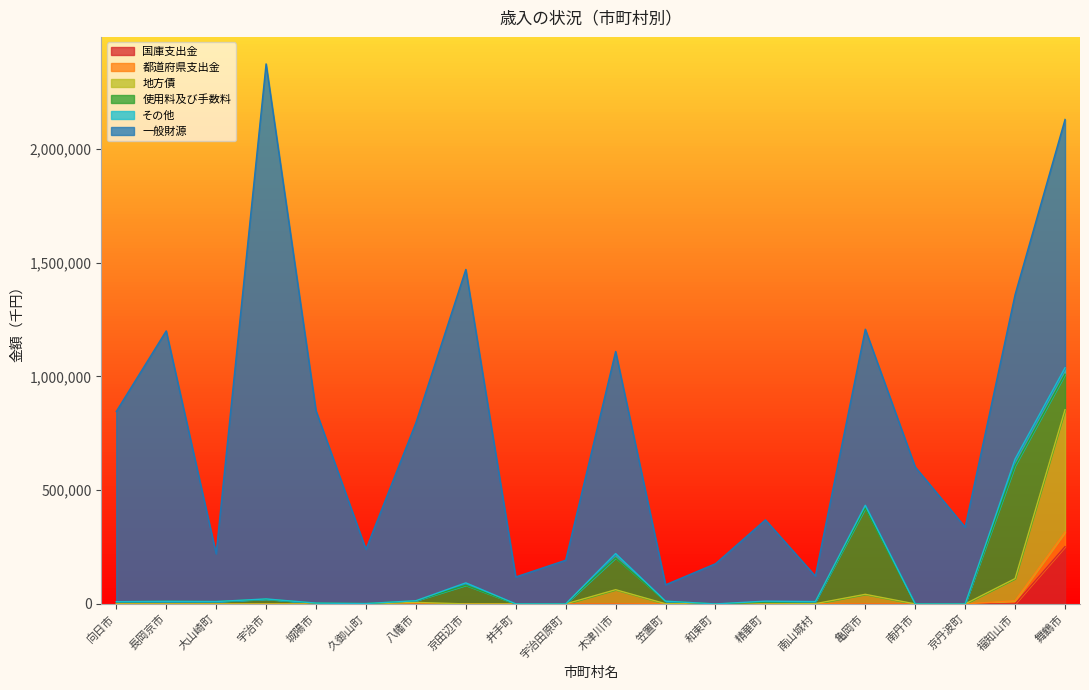

The 国庫支出金 series shows 0 at 城陽市. True or false?

True